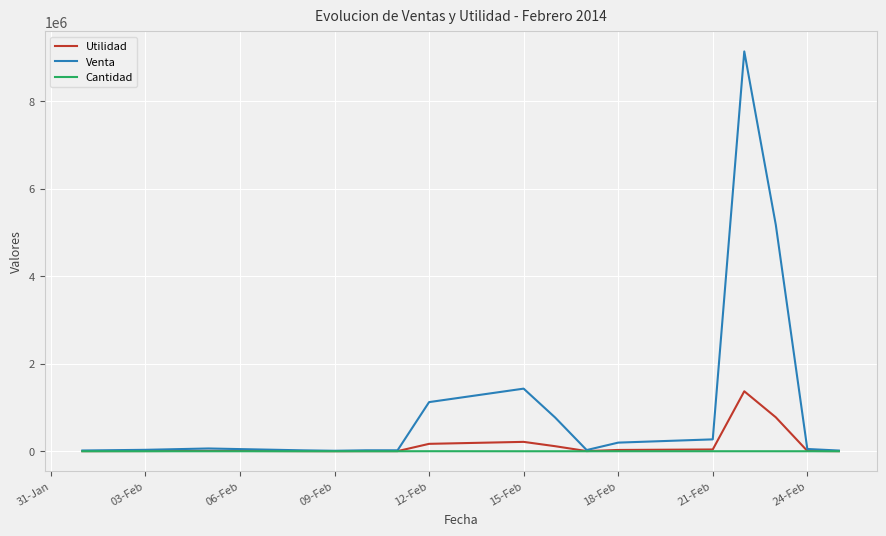

What are all the series names shown in the legend?

Utilidad, Venta, Cantidad